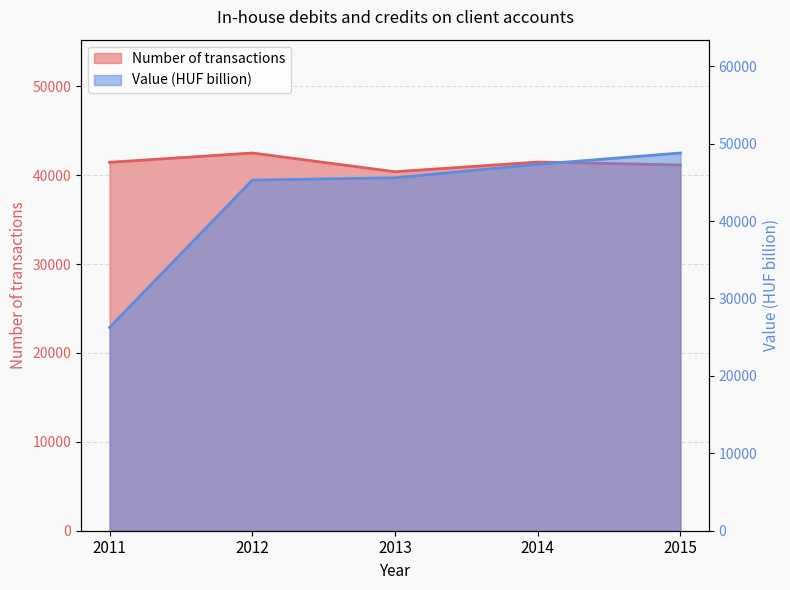

Which series ends up on top after the final intersection of Number of transactions and Value (HUF billion)?

Value (HUF billion)